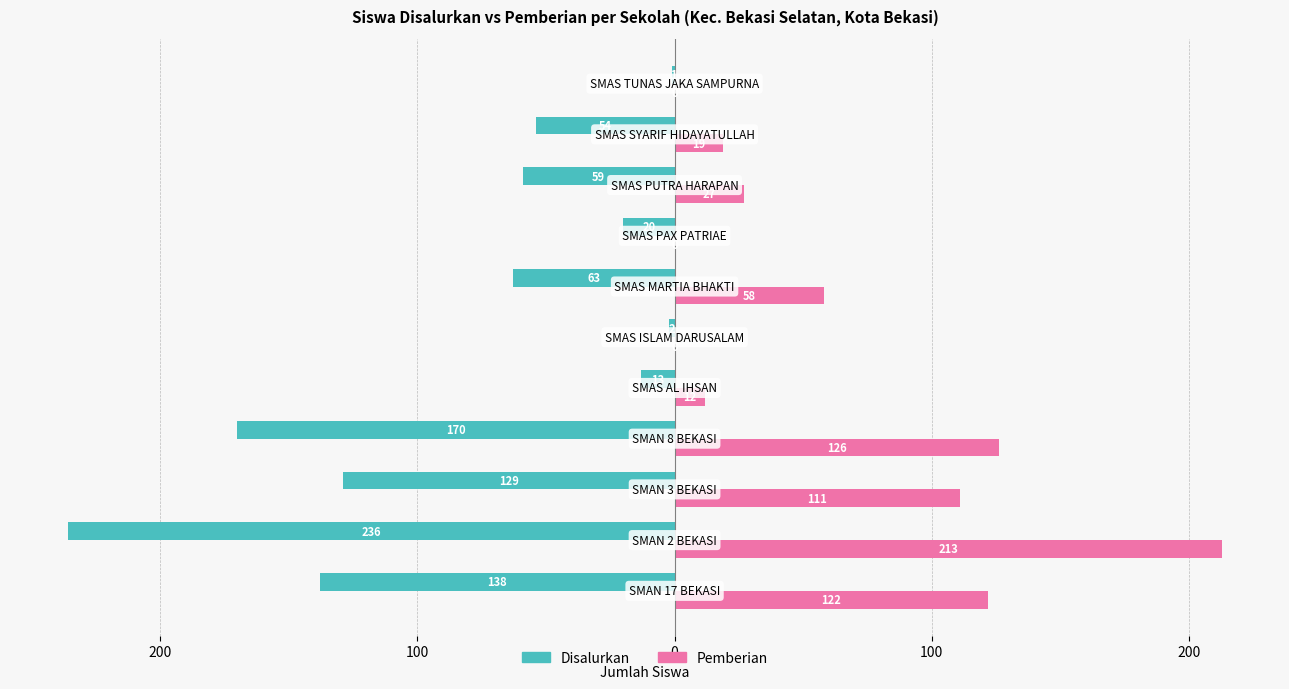

Which series has the largest range (max minus min)?

Disalurkan